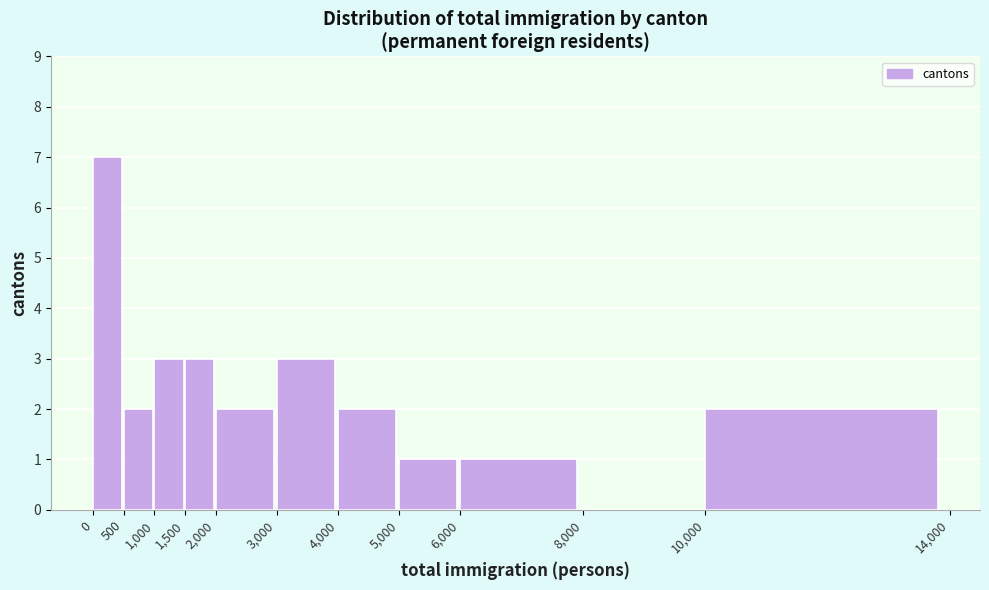

What is the height of the bar covering 1,000 to 1,500 on the x-axis? The values are not printed on the chart, so give them approximately, as read against the axis.

3